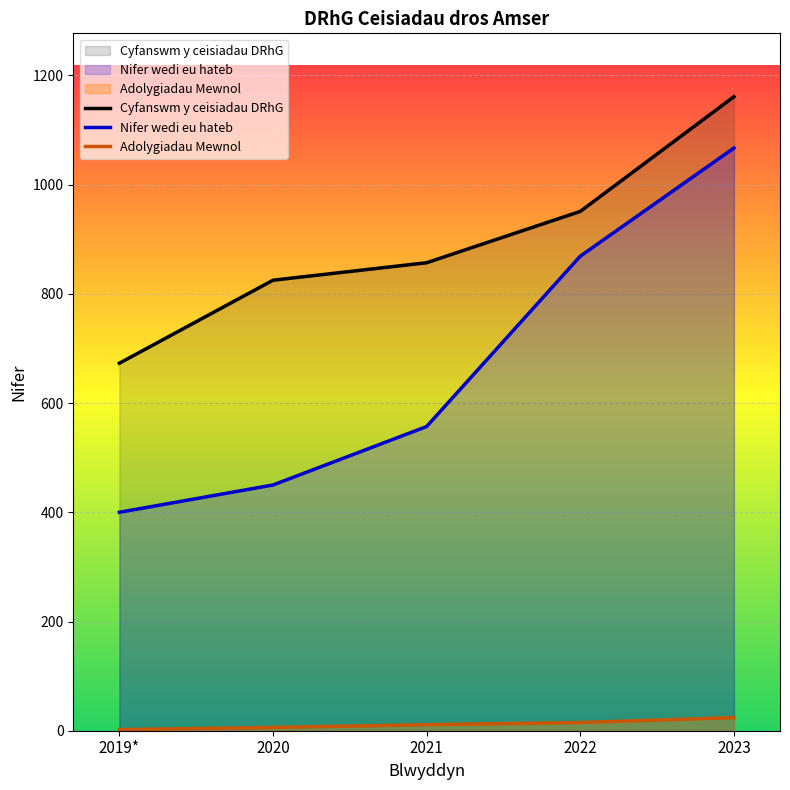

What is the label of the 2nd point from the left?

2020